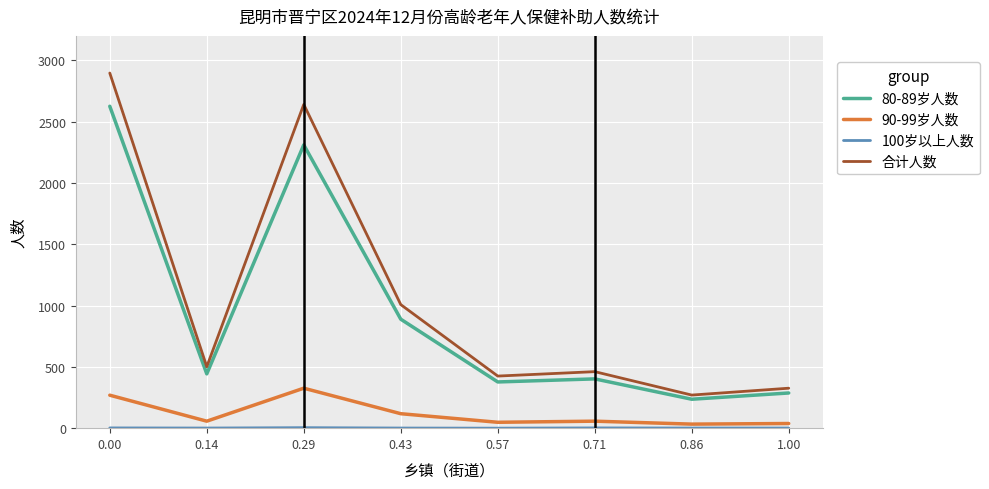

What is the maximum value shown in the chart?

2897